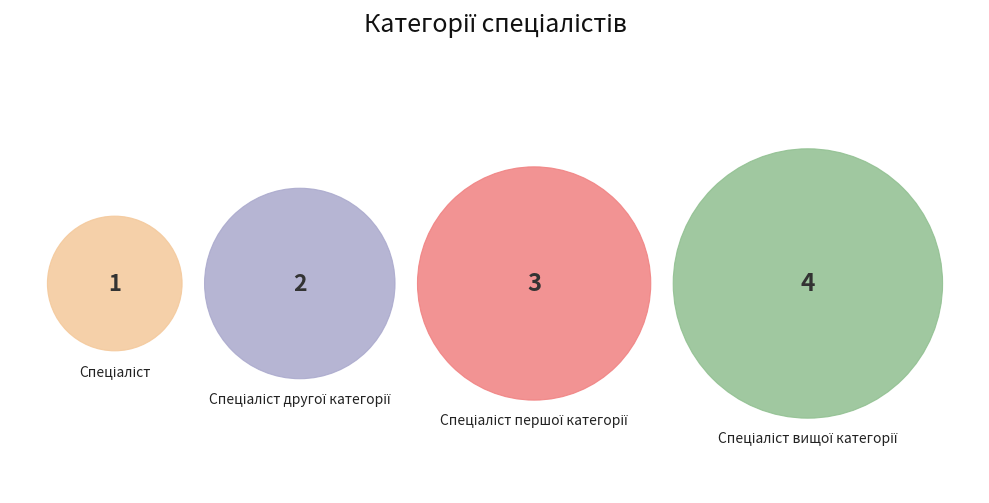

What portion of the pie excludes Спеціаліст?

90.0%